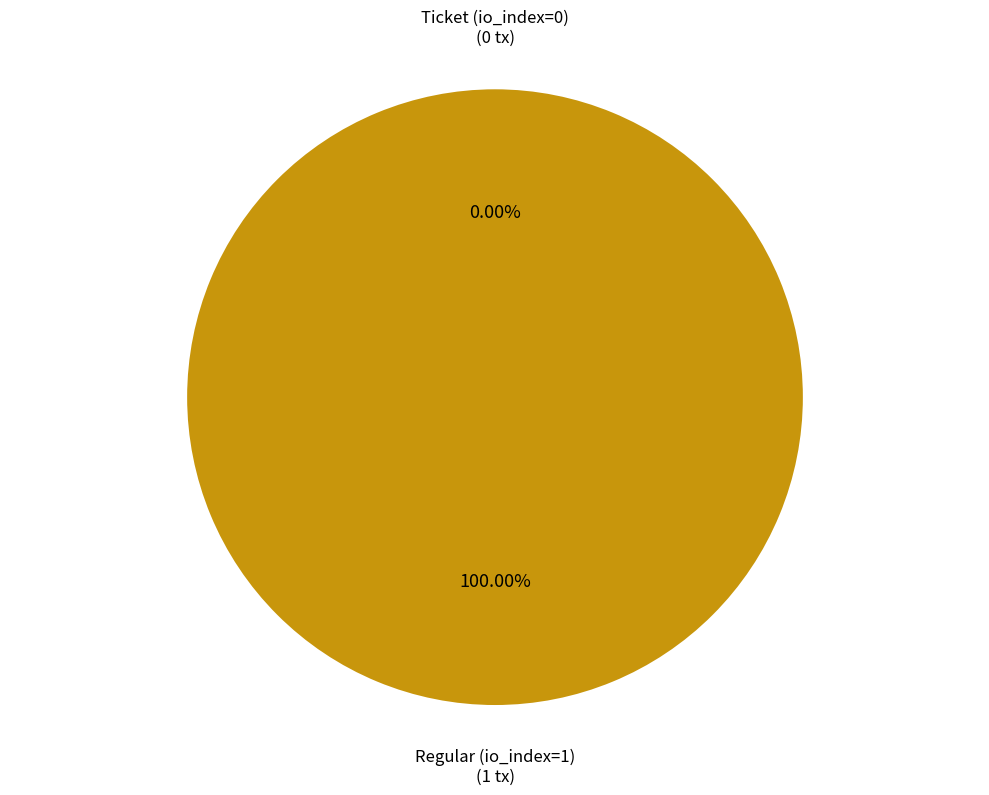

To the nearest percent, what is the difference between the Ticket (io_index=0) and Regular (io_index=1) slice percentages?

100%